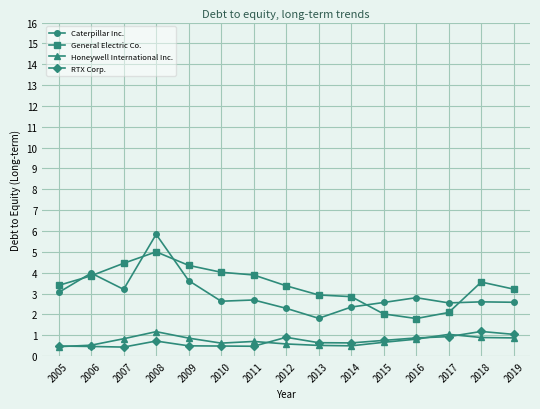

Read the Caterpillar Inc. value at 2013.

1.8